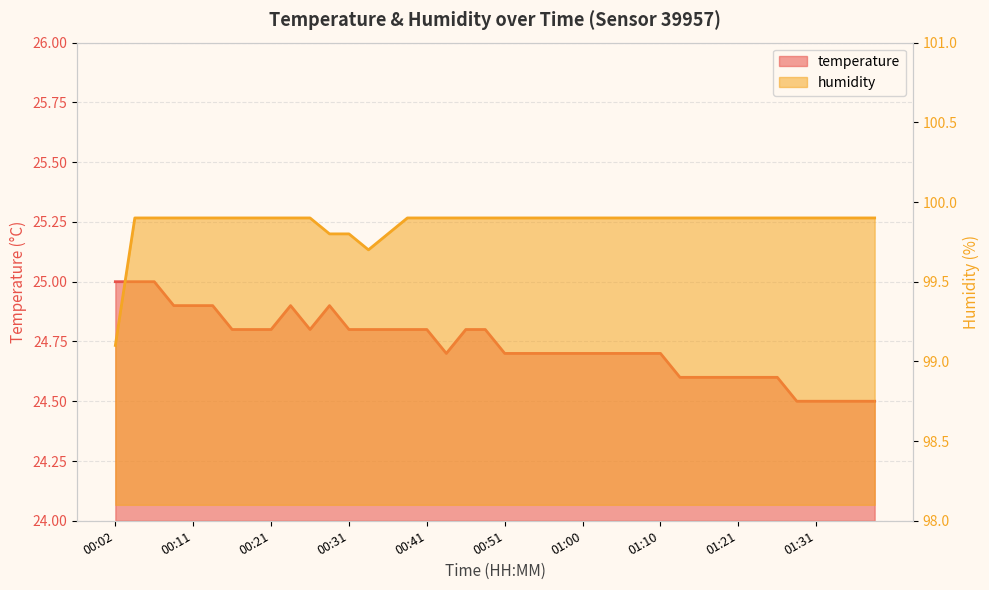

Which series has the largest total across all categories?

humidity